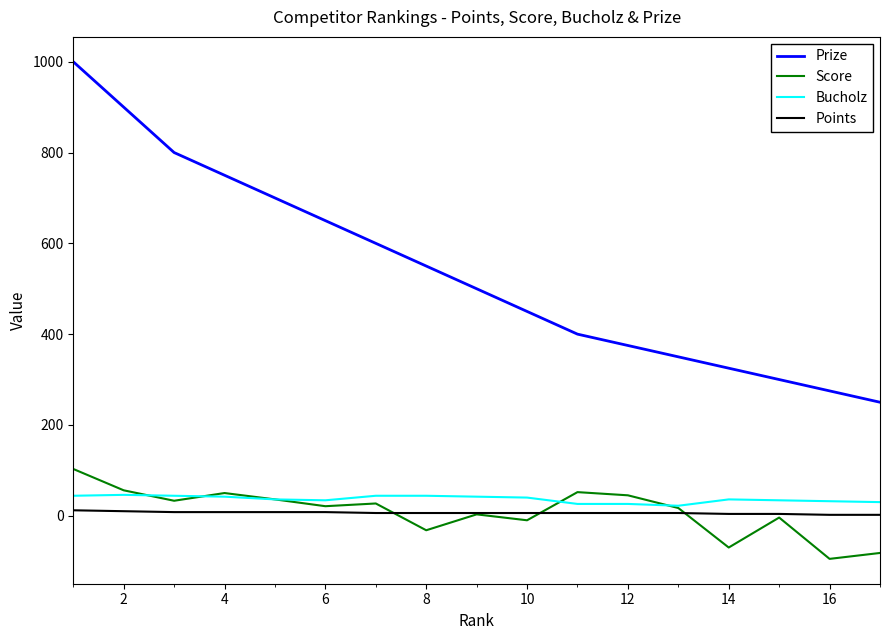

What is the minimum value shown in the chart?

-95